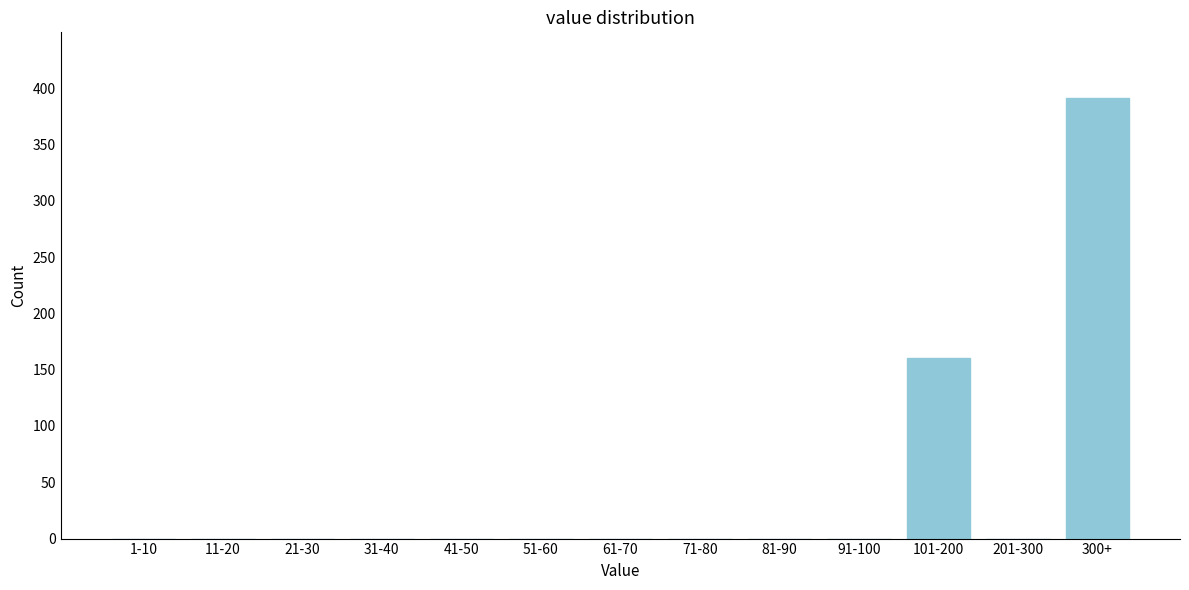

Reading left to right, transcribe all the data shown in this chart.

1-10=0	11-20=0	21-30=0	31-40=0	41-50=0	51-60=0	61-70=0	71-80=0	81-90=0	91-100=0	101-200=160	201-300=0	300+=391